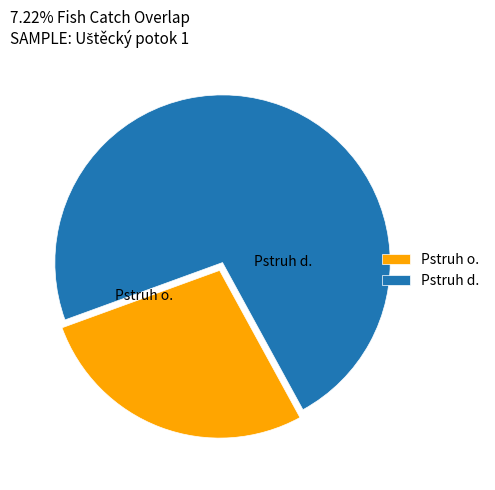

Between Pstruh d. and Pstruh o., which is larger?

Pstruh d.